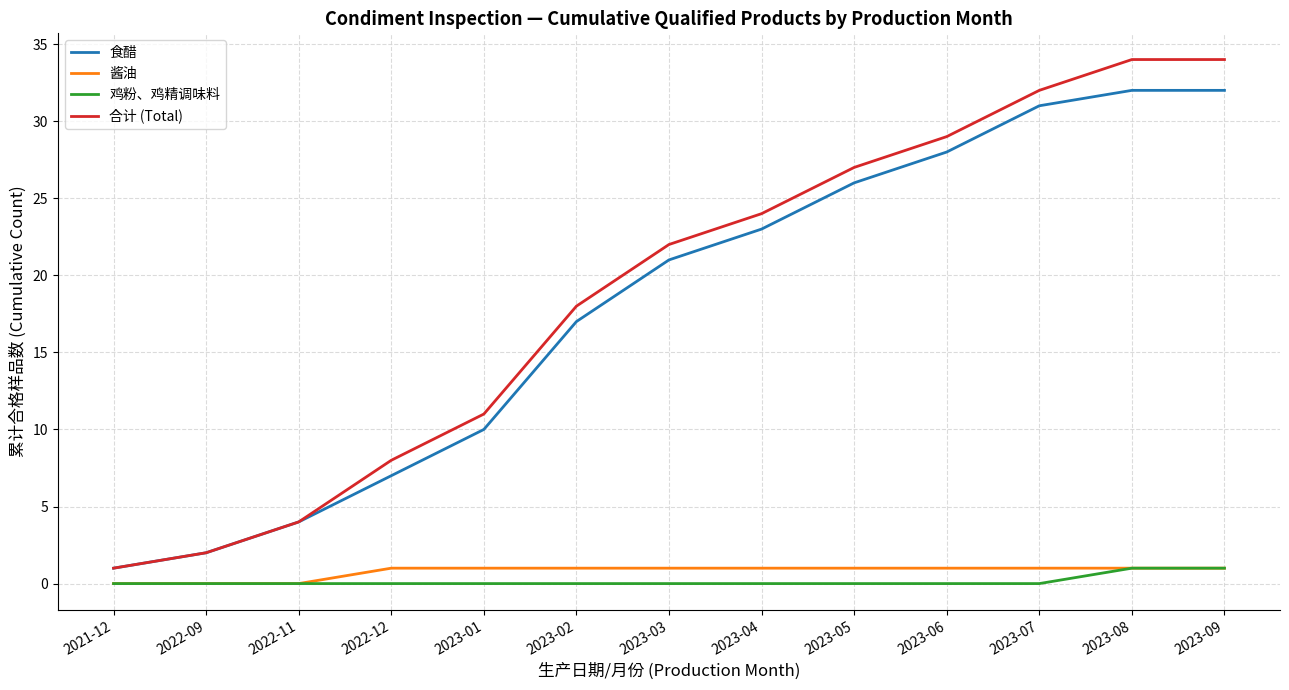

True or false: 合计 (Total) and 鸡粉、鸡精调味料 cross at least once.

False